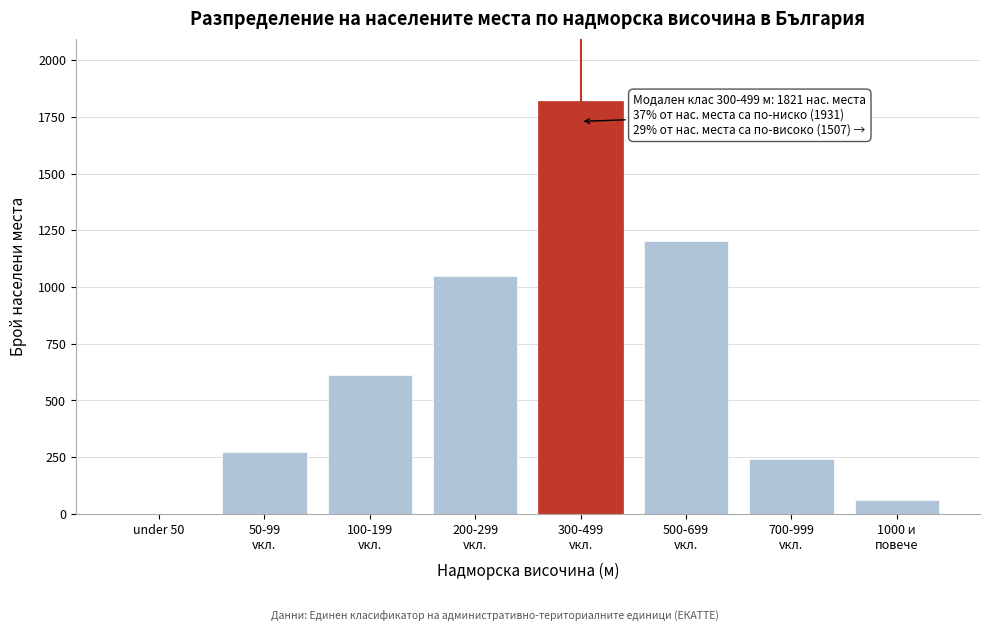

What is the maximum value shown in the chart?

1821